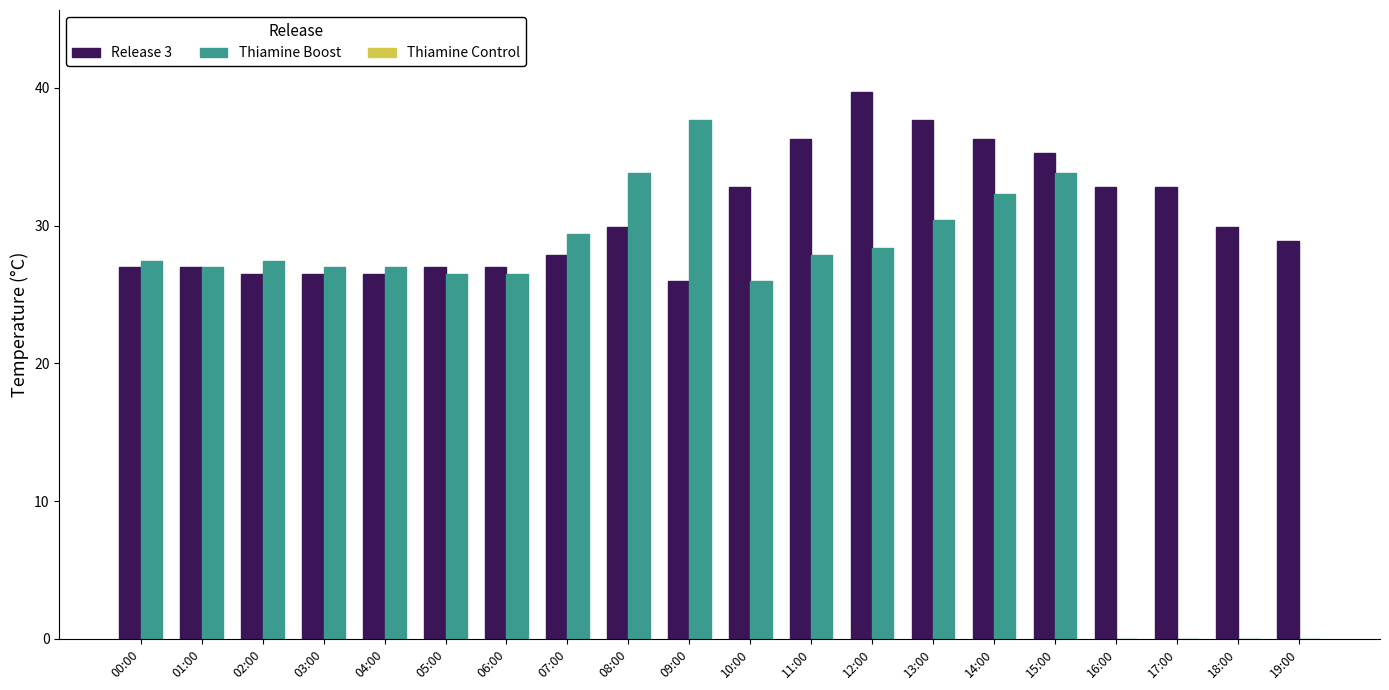

What is the highest value of the Thiamine Boost series?

37.7